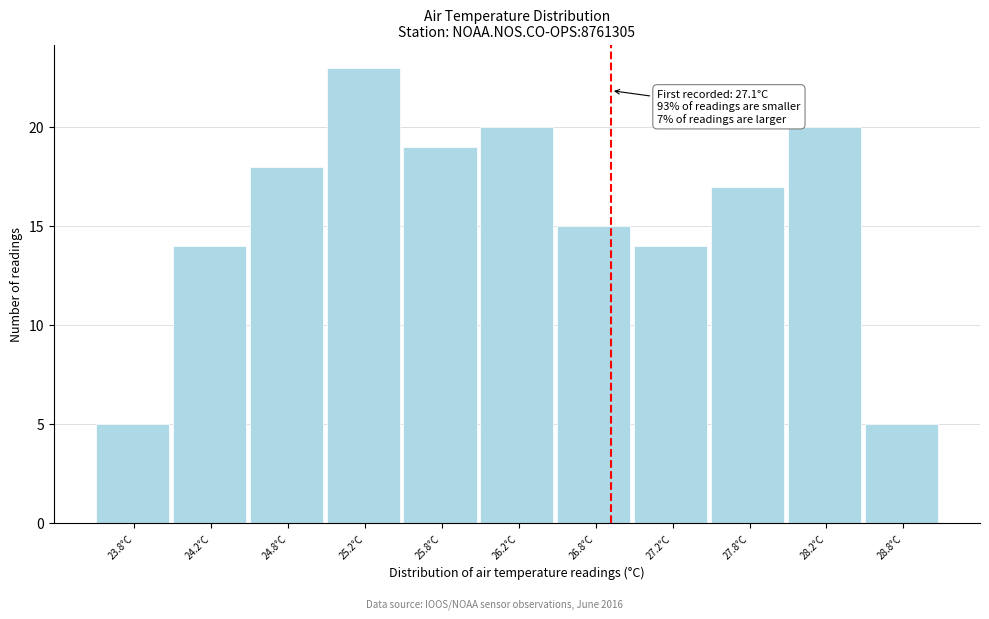

Reading left to right, transcribe all the data shown in this chart.

5	14	18	23	19	20	15	14	17	20	5